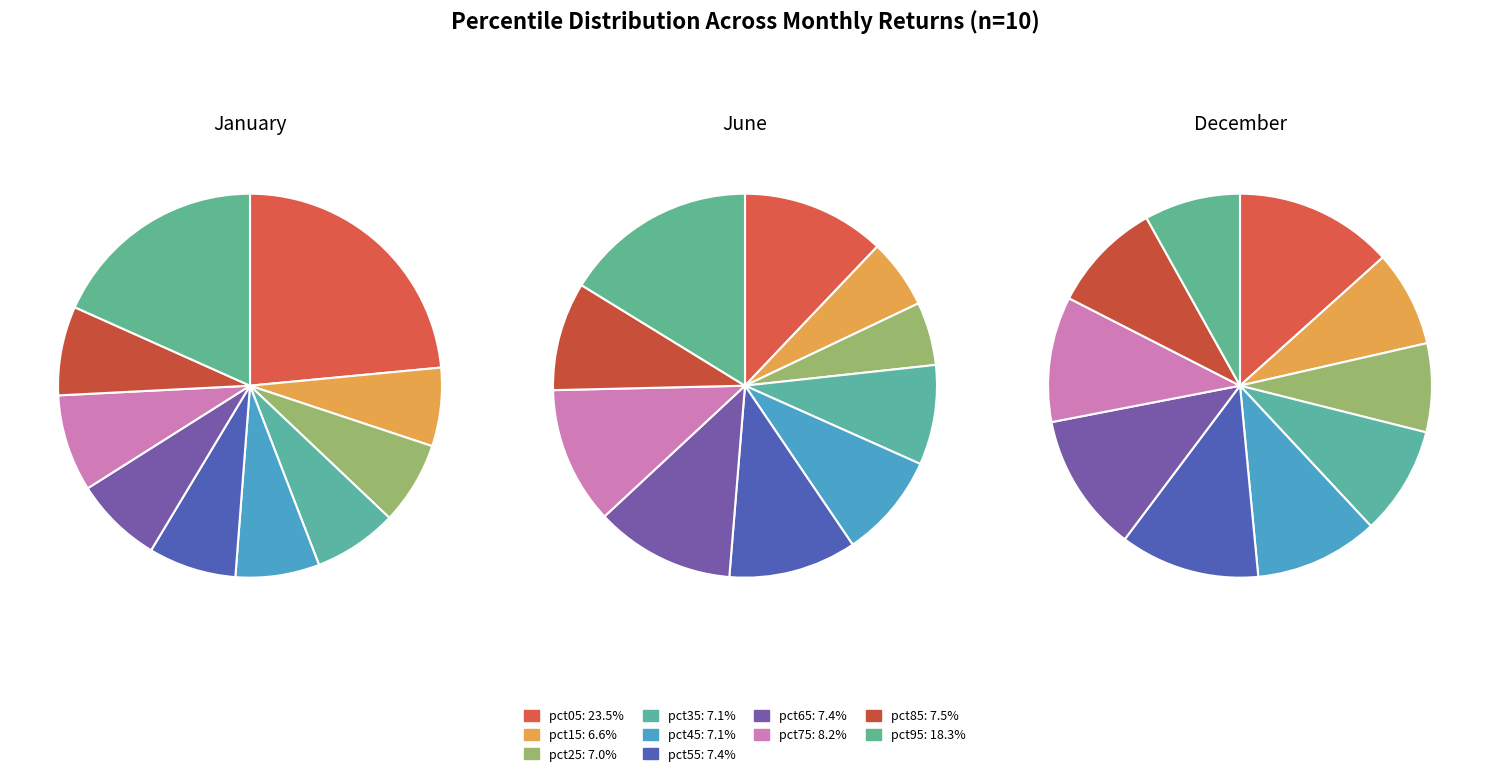

To the nearest percent, what percentage of the pie is 6?

12%